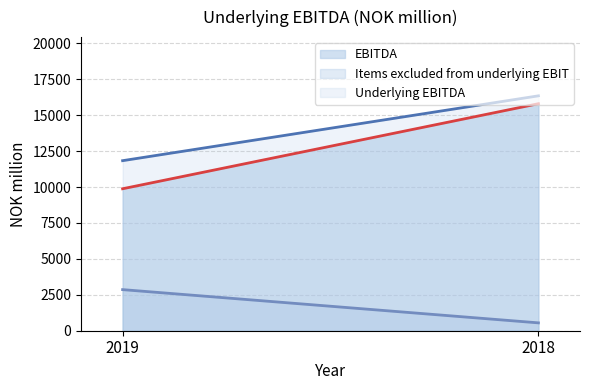

At 2019, list the series in order from smallest to largest.

Items excluded from underlying EBIT, EBITDA, Underlying EBITDA